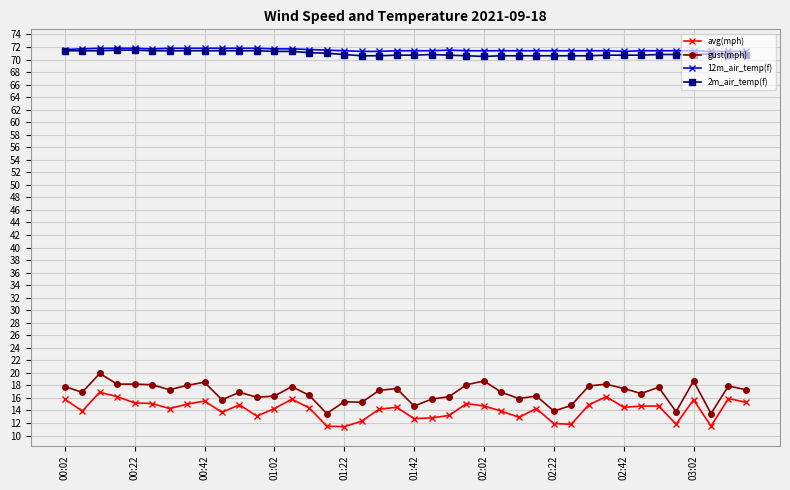

True or false: avg(mph) has more than 0 interior local peaks.

True